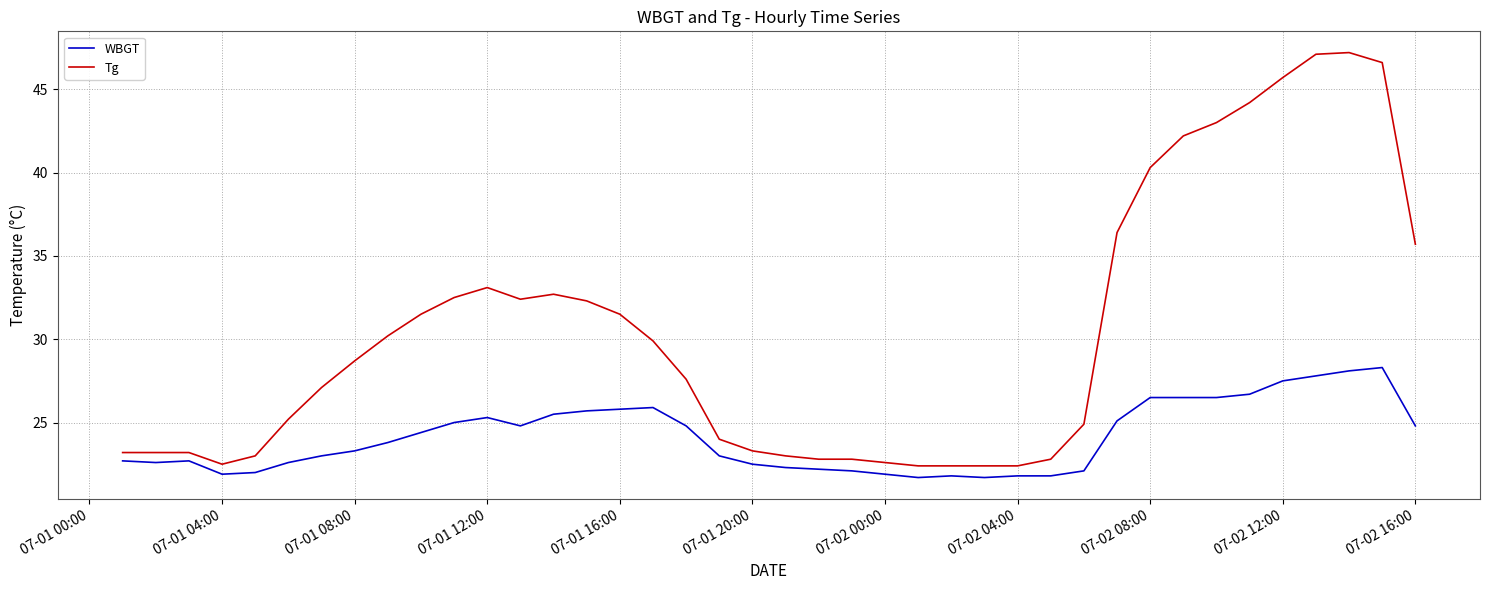

What is the smallest value displayed?

21.7